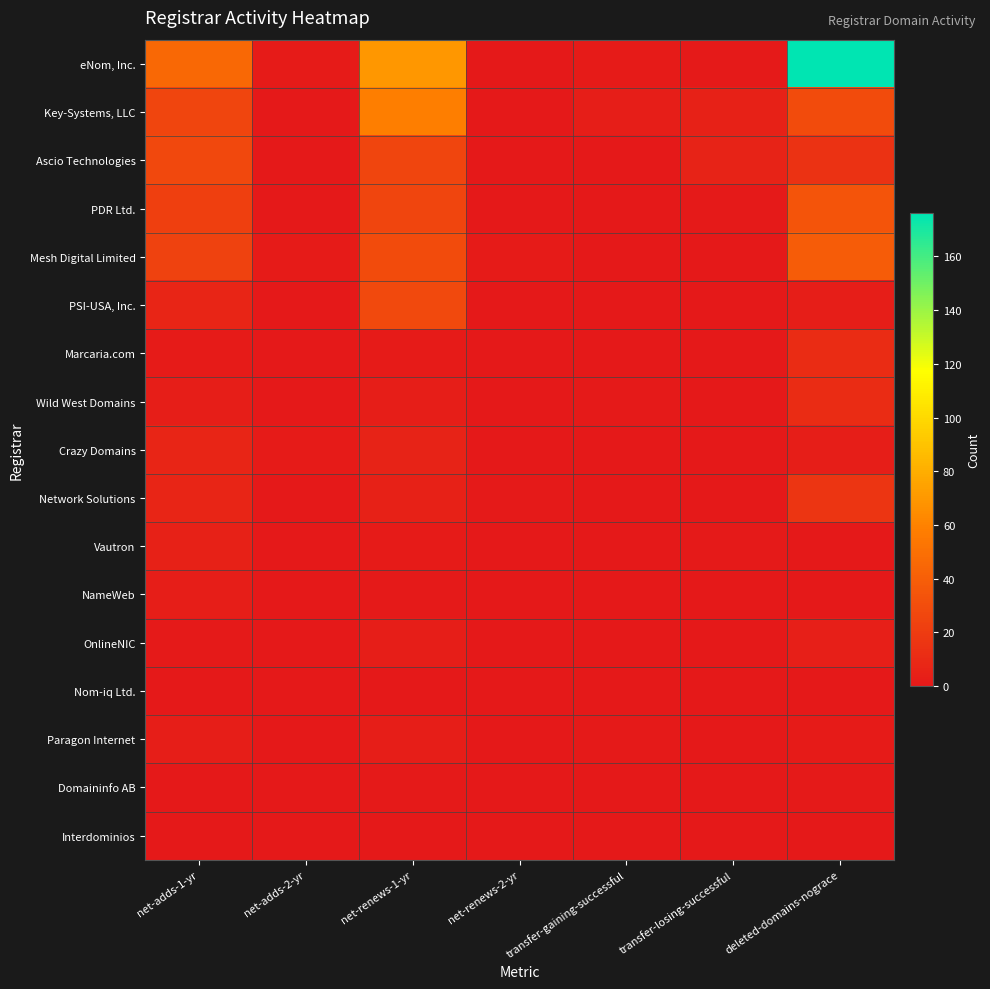

Reading left to right, list all the values displayed in this chart.

eNom, Inc.: net-adds-1-yr=46	net-adds-2-yr=2	net-renews-1-yr=70	net-renews-2-yr=0	transfer-gaining-successful=2	transfer-losing-successful=1	deleted-domains-nograce=176
Key-Systems, LLC: net-adds-1-yr=26	net-adds-2-yr=0	net-renews-1-yr=58	net-renews-2-yr=0	transfer-gaining-successful=3	transfer-losing-successful=5	deleted-domains-nograce=29
Ascio Technologies: net-adds-1-yr=27	net-adds-2-yr=0	net-renews-1-yr=26	net-renews-2-yr=0	transfer-gaining-successful=0	transfer-losing-successful=6	deleted-domains-nograce=15
PDR Ltd.: net-adds-1-yr=22	net-adds-2-yr=0	net-renews-1-yr=26	net-renews-2-yr=0	transfer-gaining-successful=0	transfer-losing-successful=1	deleted-domains-nograce=34
Mesh Digital Limited: net-adds-1-yr=24	net-adds-2-yr=2	net-renews-1-yr=29	net-renews-2-yr=2	transfer-gaining-successful=0	transfer-losing-successful=0	deleted-domains-nograce=39
PSI-USA, Inc.: net-adds-1-yr=7	net-adds-2-yr=0	net-renews-1-yr=28	net-renews-2-yr=0	transfer-gaining-successful=0	transfer-losing-successful=0	deleted-domains-nograce=3
Marcaria.com: net-adds-1-yr=2	net-adds-2-yr=0	net-renews-1-yr=2	net-renews-2-yr=0	transfer-gaining-successful=0	transfer-losing-successful=0	deleted-domains-nograce=11
Wild West Domains: net-adds-1-yr=3	net-adds-2-yr=0	net-renews-1-yr=3	net-renews-2-yr=0	transfer-gaining-successful=1	transfer-losing-successful=0	deleted-domains-nograce=11
Crazy Domains: net-adds-1-yr=7	net-adds-2-yr=2	net-renews-1-yr=6	net-renews-2-yr=0	transfer-gaining-successful=0	transfer-losing-successful=0	deleted-domains-nograce=3
Network Solutions: net-adds-1-yr=7	net-adds-2-yr=0	net-renews-1-yr=5	net-renews-2-yr=1	transfer-gaining-successful=0	transfer-losing-successful=0	deleted-domains-nograce=16
Vautron: net-adds-1-yr=5	net-adds-2-yr=0	net-renews-1-yr=2	net-renews-2-yr=0	transfer-gaining-successful=0	transfer-losing-successful=1	deleted-domains-nograce=0
NameWeb: net-adds-1-yr=3	net-adds-2-yr=0	net-renews-1-yr=1	net-renews-2-yr=0	transfer-gaining-successful=0	transfer-losing-successful=0	deleted-domains-nograce=0
OnlineNIC: net-adds-1-yr=1	net-adds-2-yr=0	net-renews-1-yr=3	net-renews-2-yr=0	transfer-gaining-successful=0	transfer-losing-successful=0	deleted-domains-nograce=4
Nom-iq Ltd.: net-adds-1-yr=0	net-adds-2-yr=0	net-renews-1-yr=0	net-renews-2-yr=0	transfer-gaining-successful=0	transfer-losing-successful=0	deleted-domains-nograce=0
Paragon Internet: net-adds-1-yr=3	net-adds-2-yr=0	net-renews-1-yr=3	net-renews-2-yr=0	transfer-gaining-successful=1	transfer-losing-successful=0	deleted-domains-nograce=2
Domaininfo AB: net-adds-1-yr=0	net-adds-2-yr=0	net-renews-1-yr=1	net-renews-2-yr=0	transfer-gaining-successful=0	transfer-losing-successful=0	deleted-domains-nograce=1
Interdominios: net-adds-1-yr=0	net-adds-2-yr=0	net-renews-1-yr=0	net-renews-2-yr=0	transfer-gaining-successful=0	transfer-losing-successful=0	deleted-domains-nograce=0